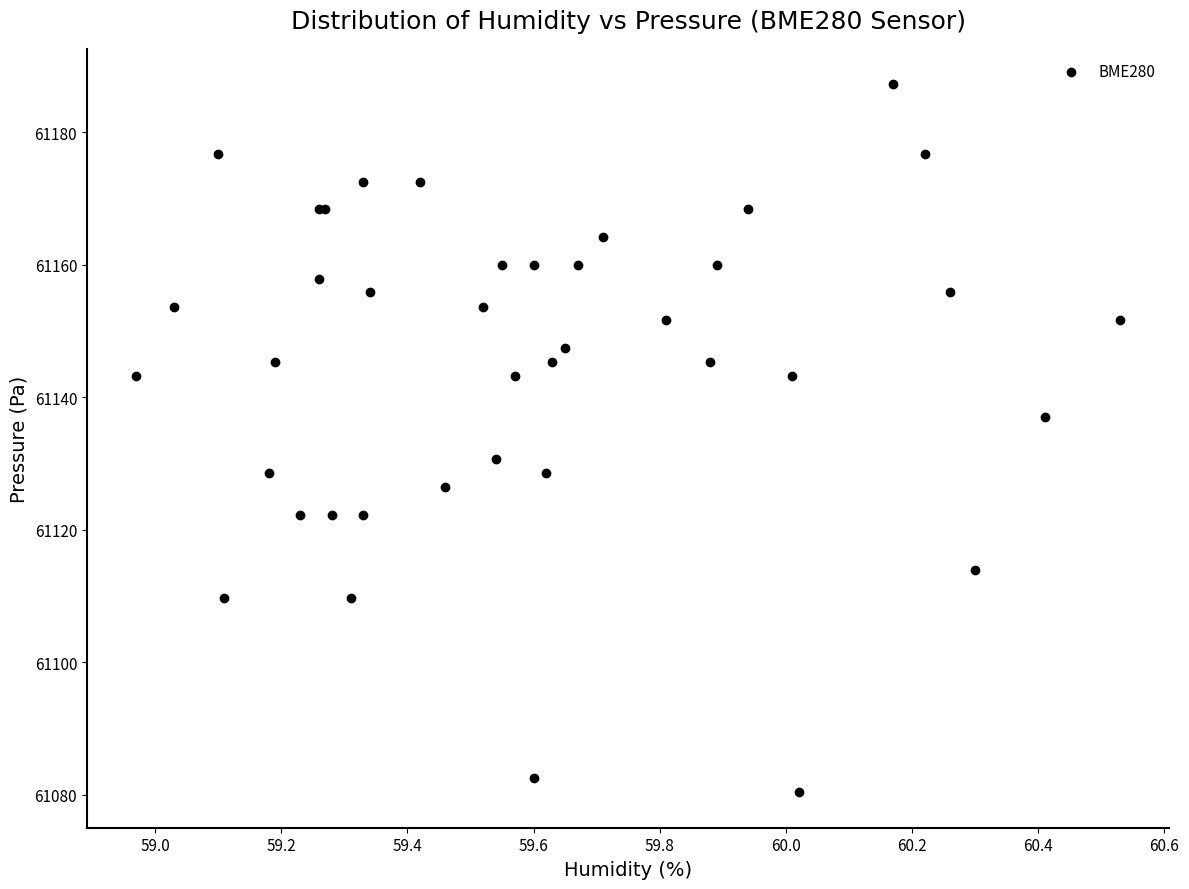

What Y value in the scatter plot is closest to 61133?

61130.7